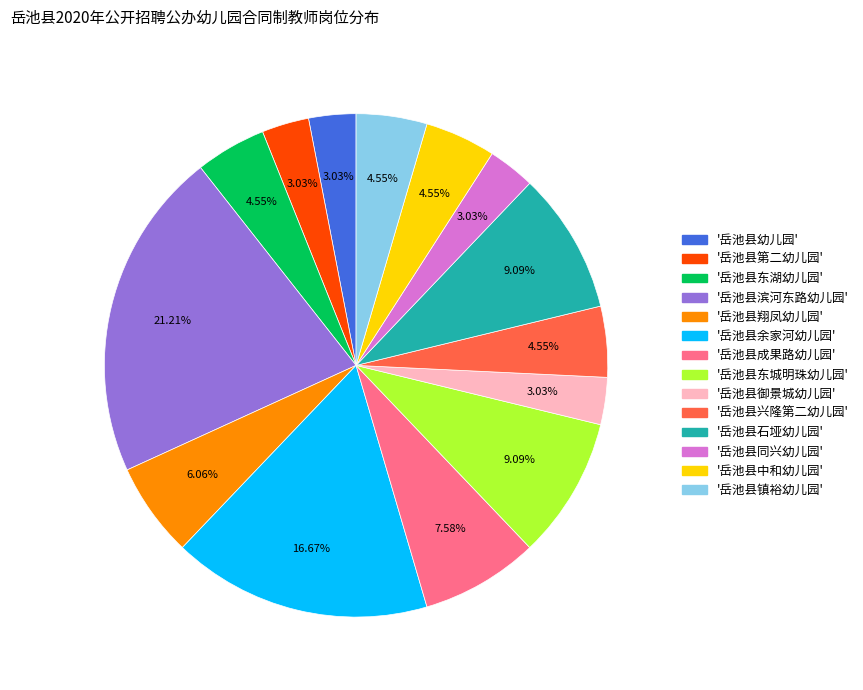

Is there any slice that represents more than half of the pie?

No